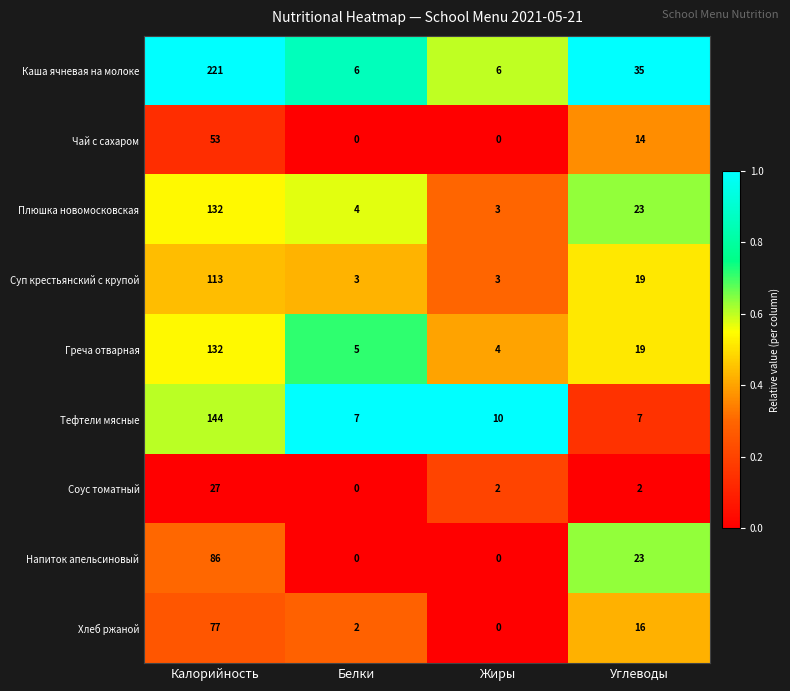

What is the total value across all series at Углеводы?

158